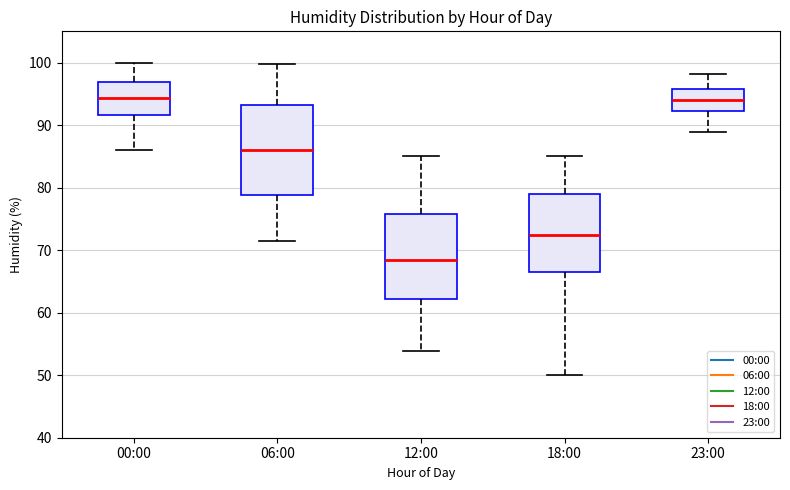

Reading left to right, read every box against the y-axis: the position of its median line, the range the box covers, and the ends of its whiskers. The values are not printed on the chart, so give them approximately, as read against the axis.

00:00: median 94, box 92 to 97, whiskers 86 to 100
06:00: median 86, box 79 to 93, whiskers 72 to 100
12:00: median 69, box 62 to 76, whiskers 54 to 85
18:00: median 73, box 67 to 79, whiskers 50 to 85
23:00: median 94, box 92 to 96, whiskers 89 to 98